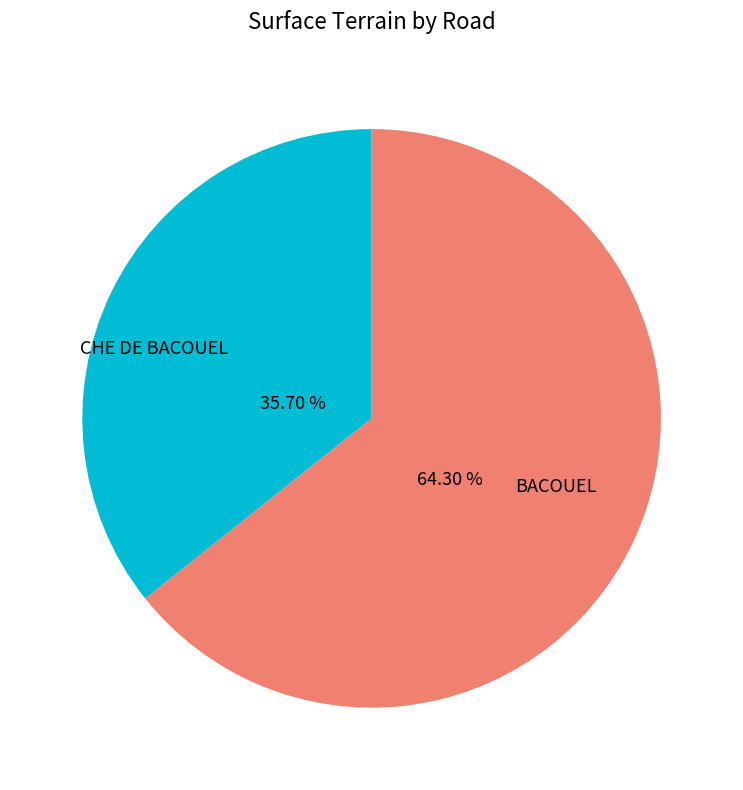

Which category has the smallest portion of the pie?

CHE DE BACOUEL